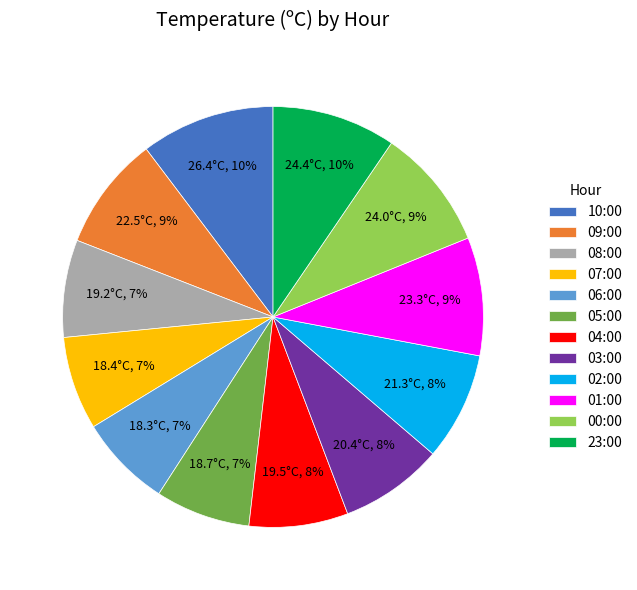

Is 00:00 the majority of the pie?

No